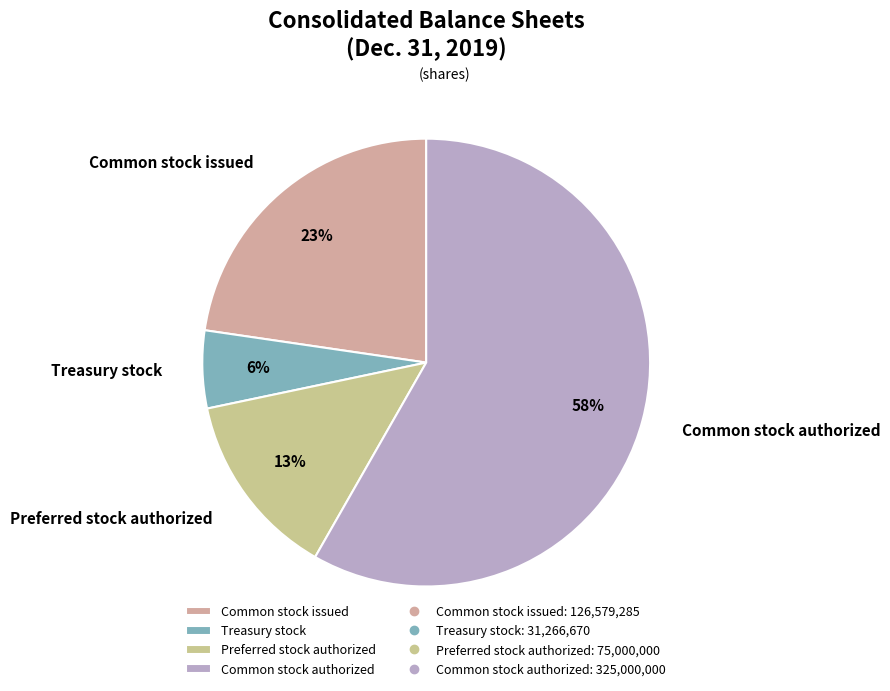

Combined, do Common stock issued and Common stock authorized account for over 50%?

Yes